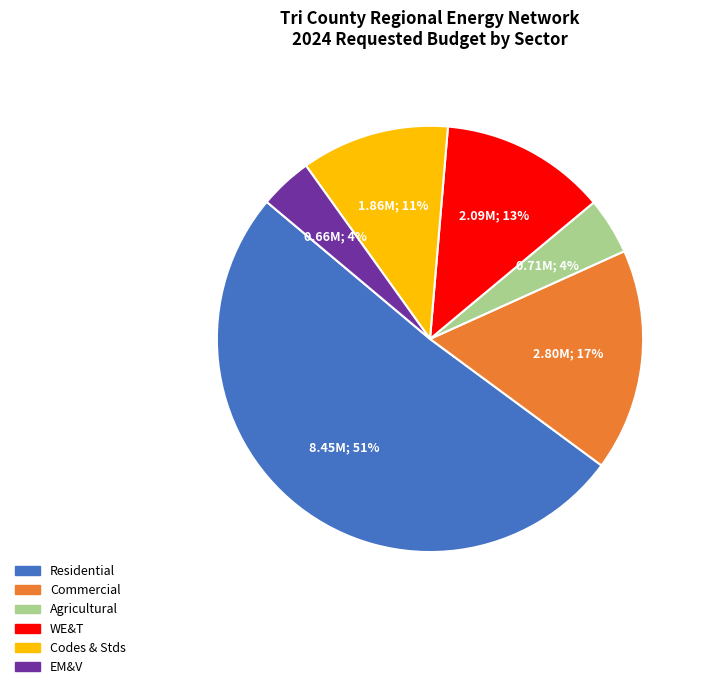

What is the largest slice in the pie chart?

Residential